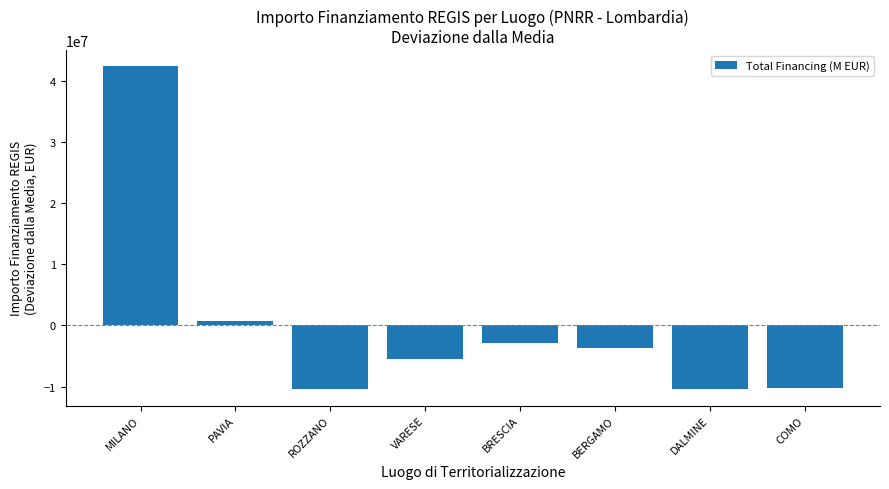

What is the minimum value shown in the chart?

-10447674.9